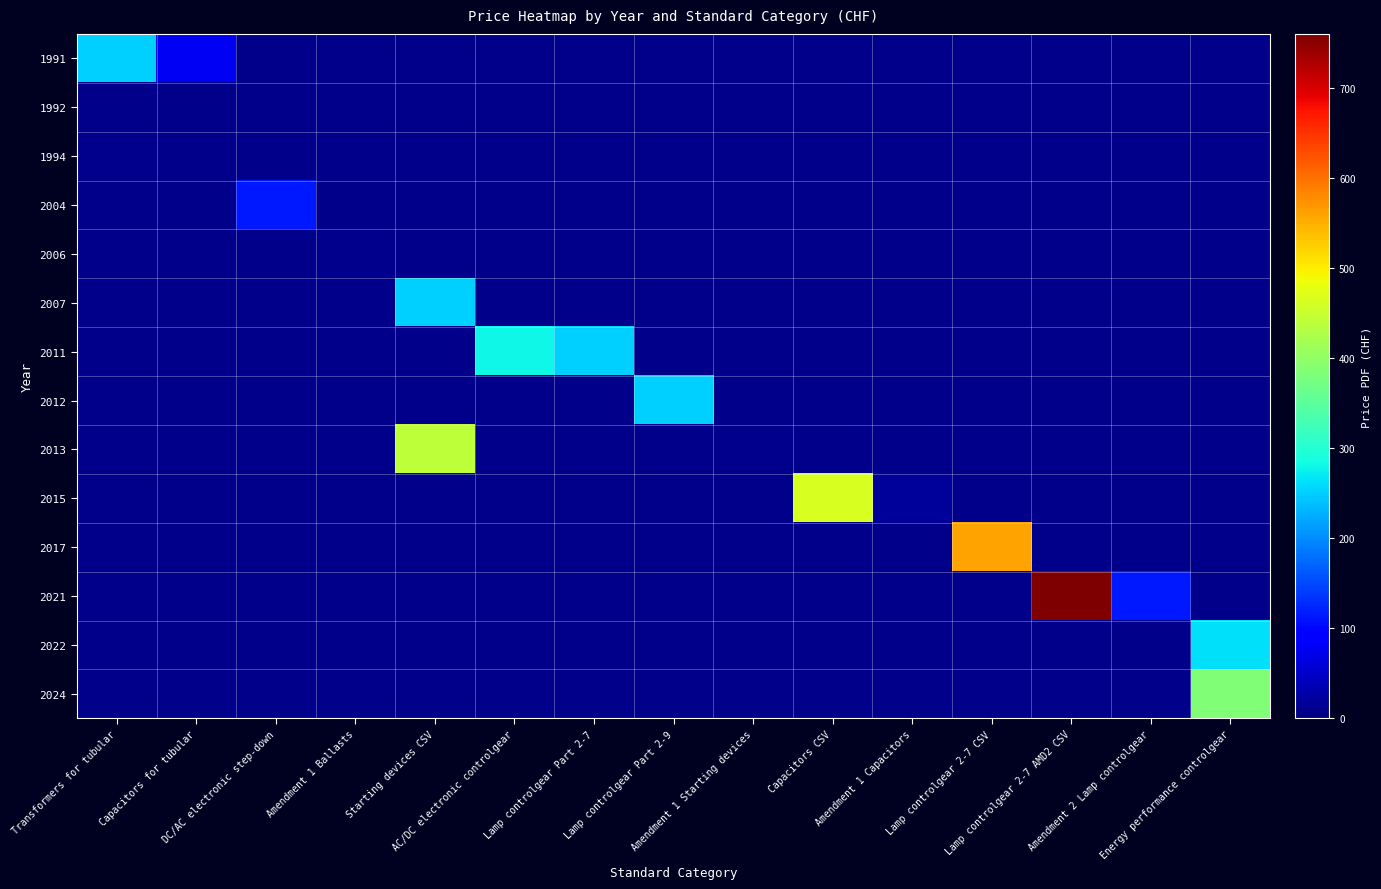

The value of 2024 at Lamp controlgear 2-7 CSV is 1.6. True or false?

False